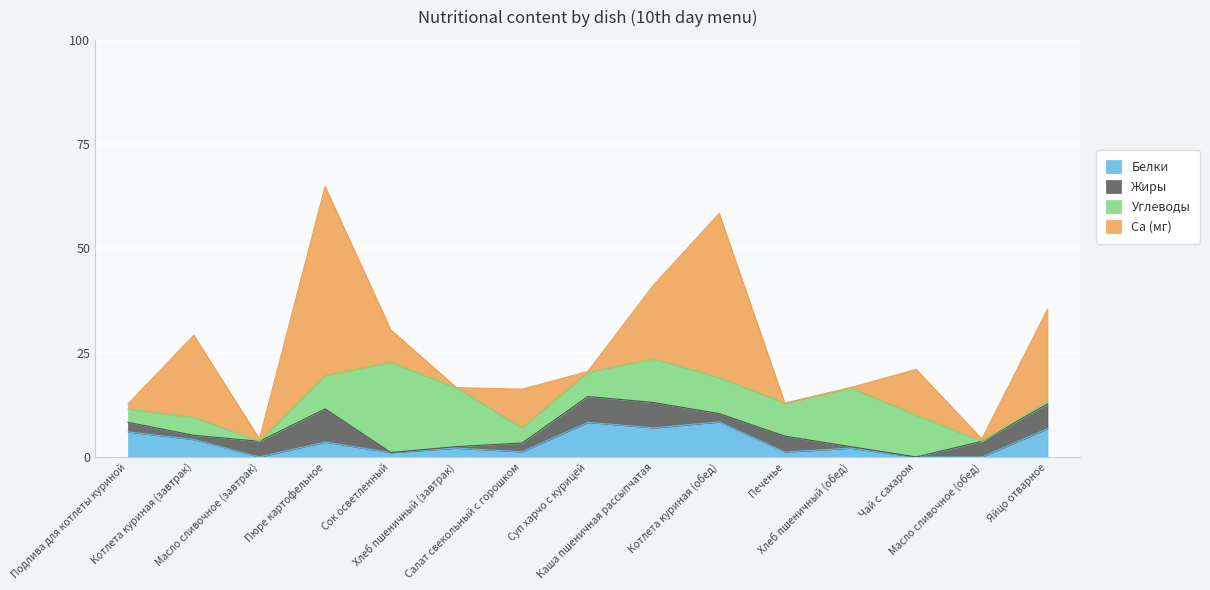

What is the value of the Углеводы point at the 9th from the left?

10.5